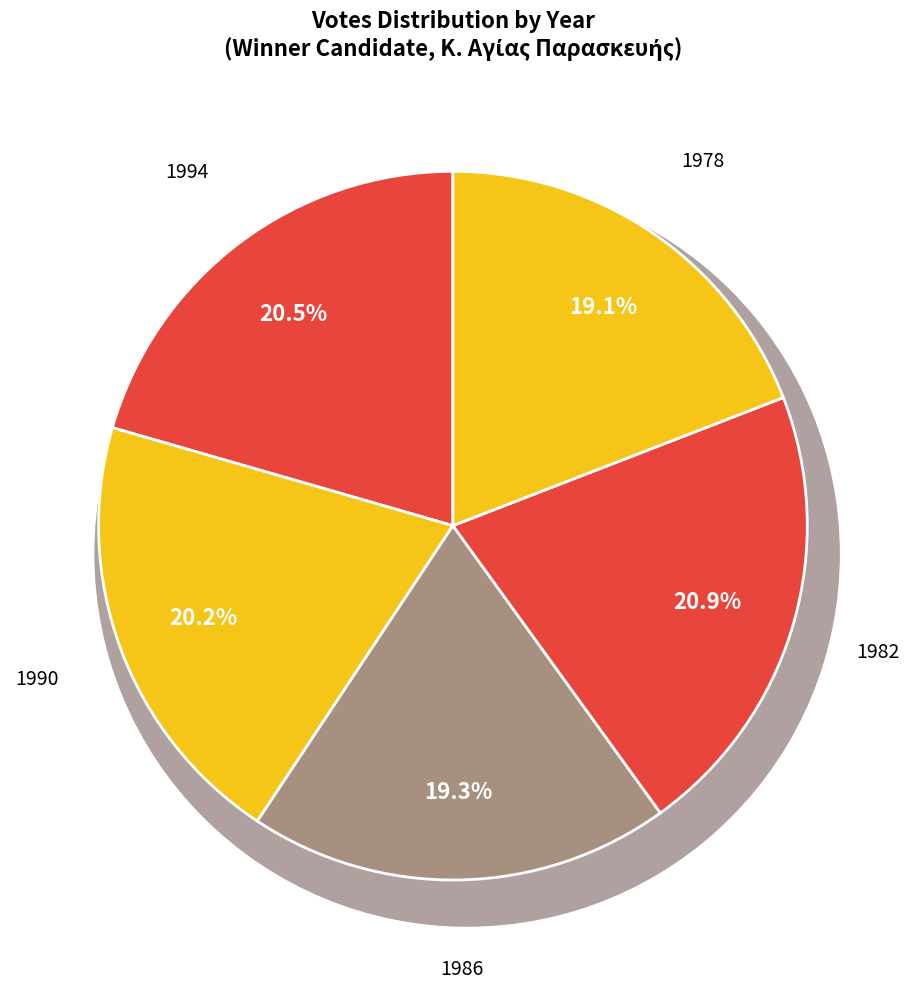

Is it true that 1982 is 32% of the pie?

False